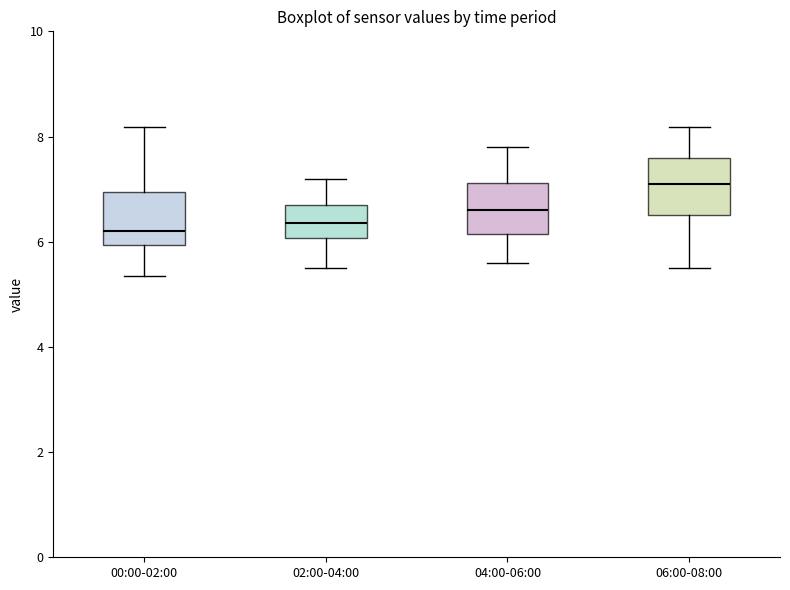

Reading left to right, transcribe this box plot: for each box, give where its median line is, the range the box spans, and where its two whiskers end, as read against the y-axis. The values are not printed on the chart, so give them approximately, as read against the axis.

00:00-02:00: median 6.2, box 6.0 to 7.0, whiskers 5.4 to 8.2
02:00-04:00: median 6.4, box 6.0 to 6.8, whiskers 5.6 to 7.2
04:00-06:00: median 6.6, box 6.2 to 7.2, whiskers 5.6 to 7.8
06:00-08:00: median 7.2, box 6.6 to 7.6, whiskers 5.6 to 8.2